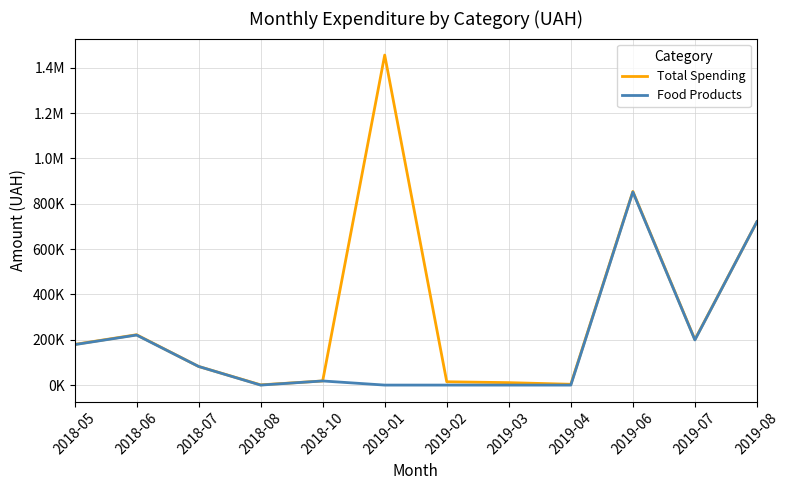

True or false: Total Spending has more than 1 points higher than both neighbors.

True